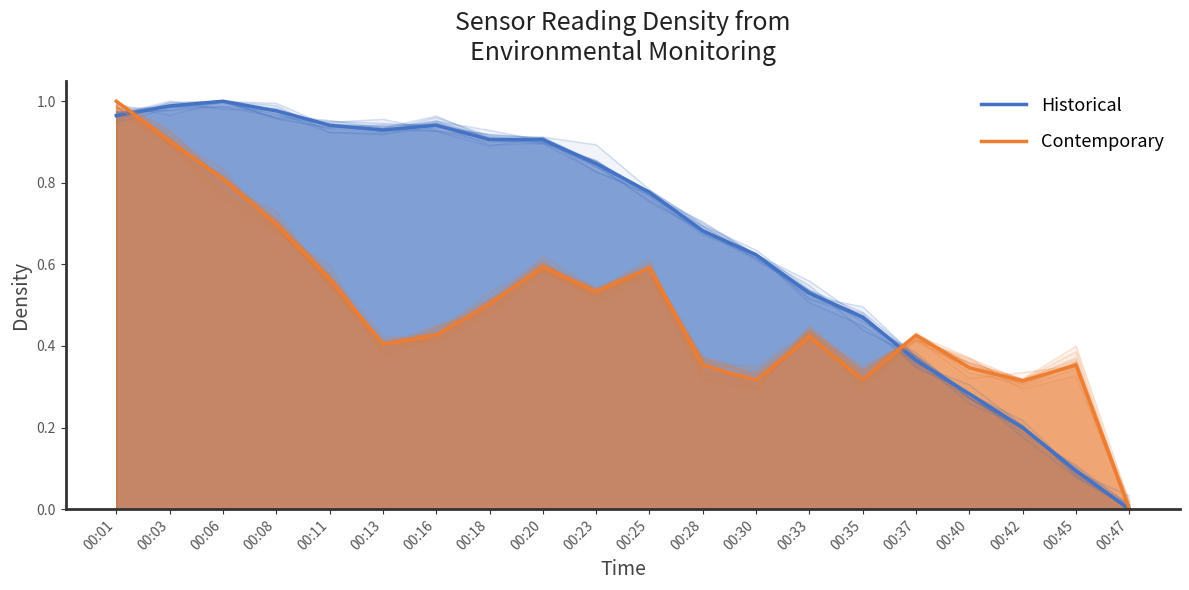

The Contemporary series shows 0.3 at 00:35. True or false?

True